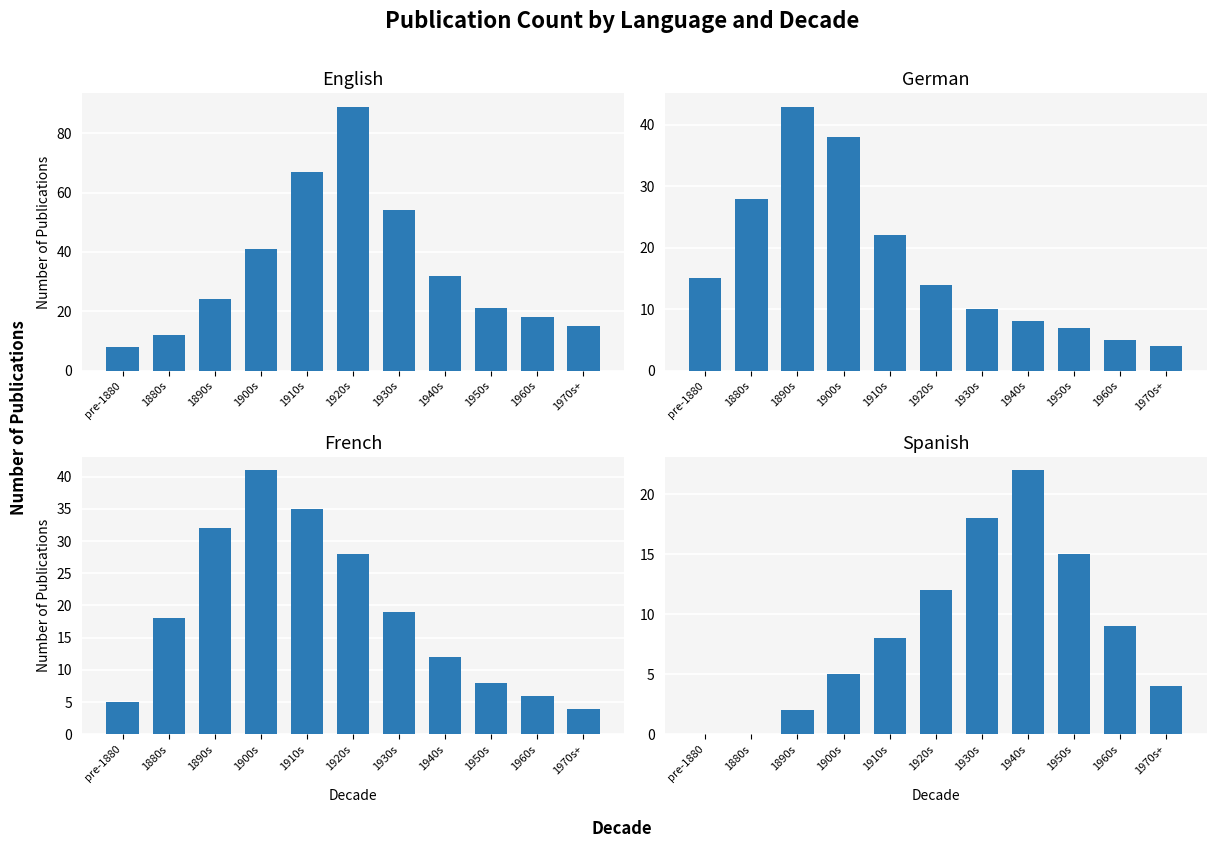

What is the maximum value shown in the chart?

89